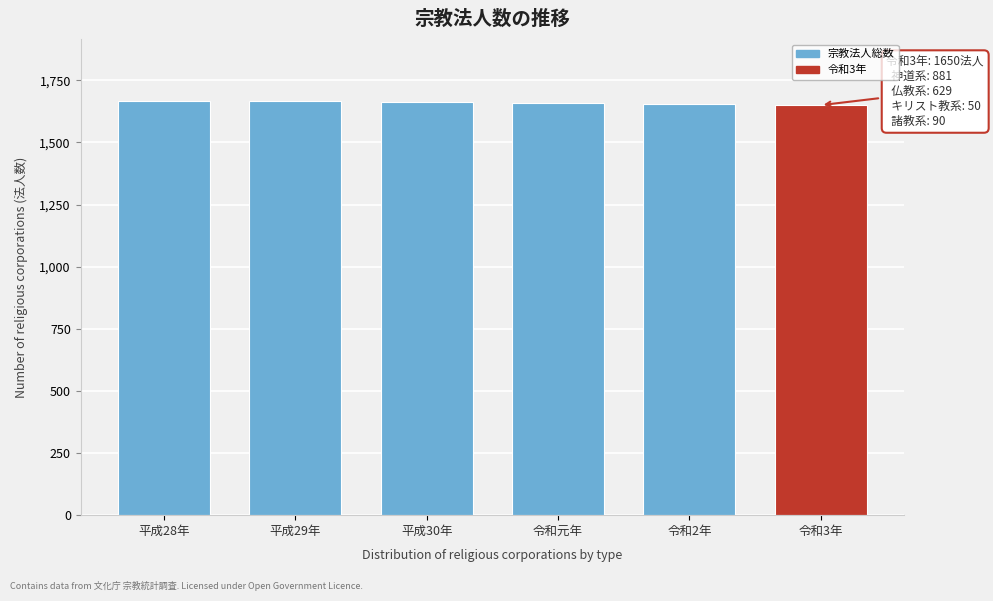

Approximately how many times larger is the value at 令和3年 compared to 平成29年?

1.0